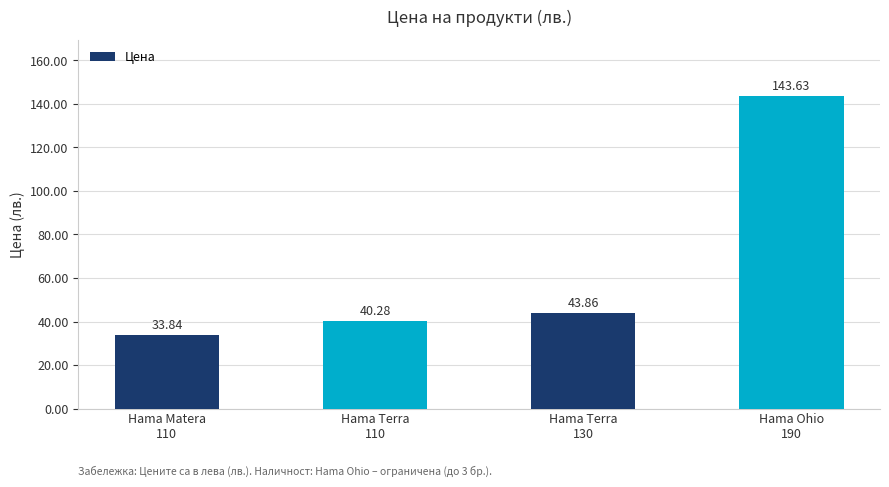

Which label corresponds to the smallest value in the chart?

Hama Matera
110